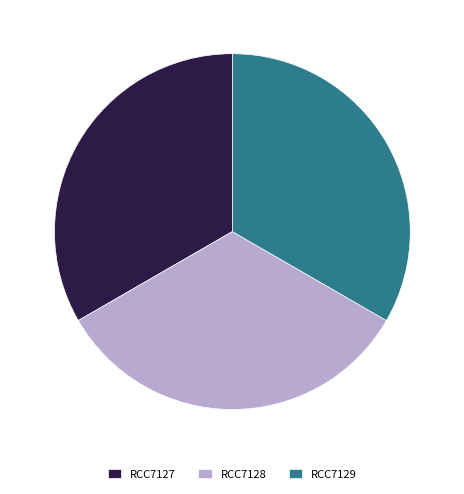

Is it true that RCC7128 is 43% of the pie?

False